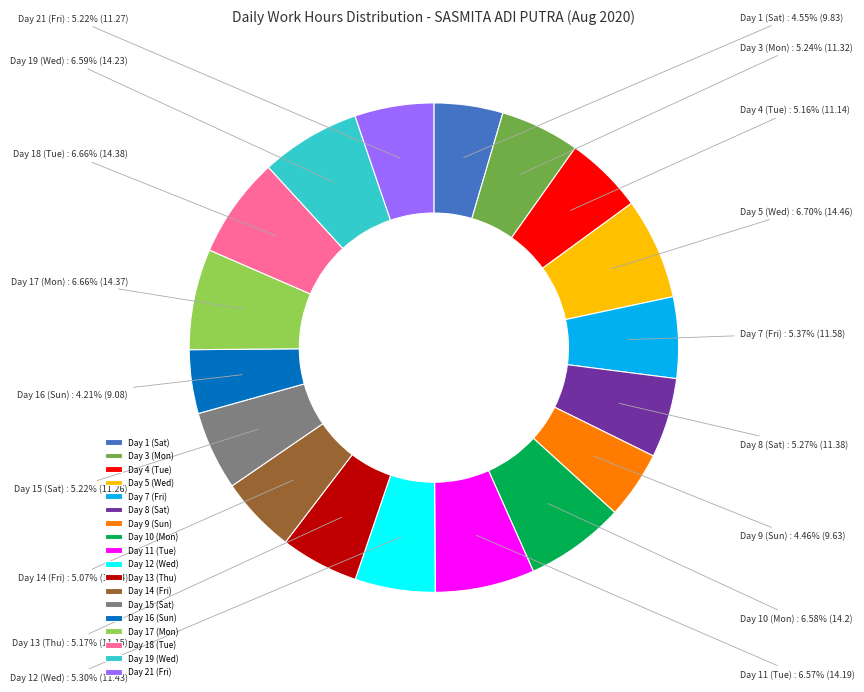

True or false: Day 4 (Tue) accounts for 19% of the total.

False